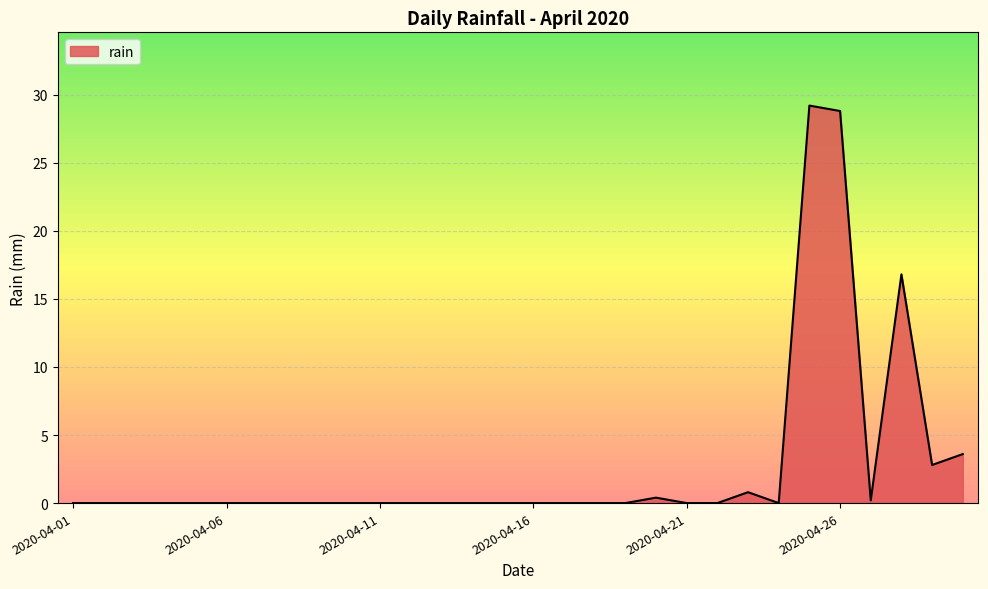

What is the maximum value shown in the chart?

29.2